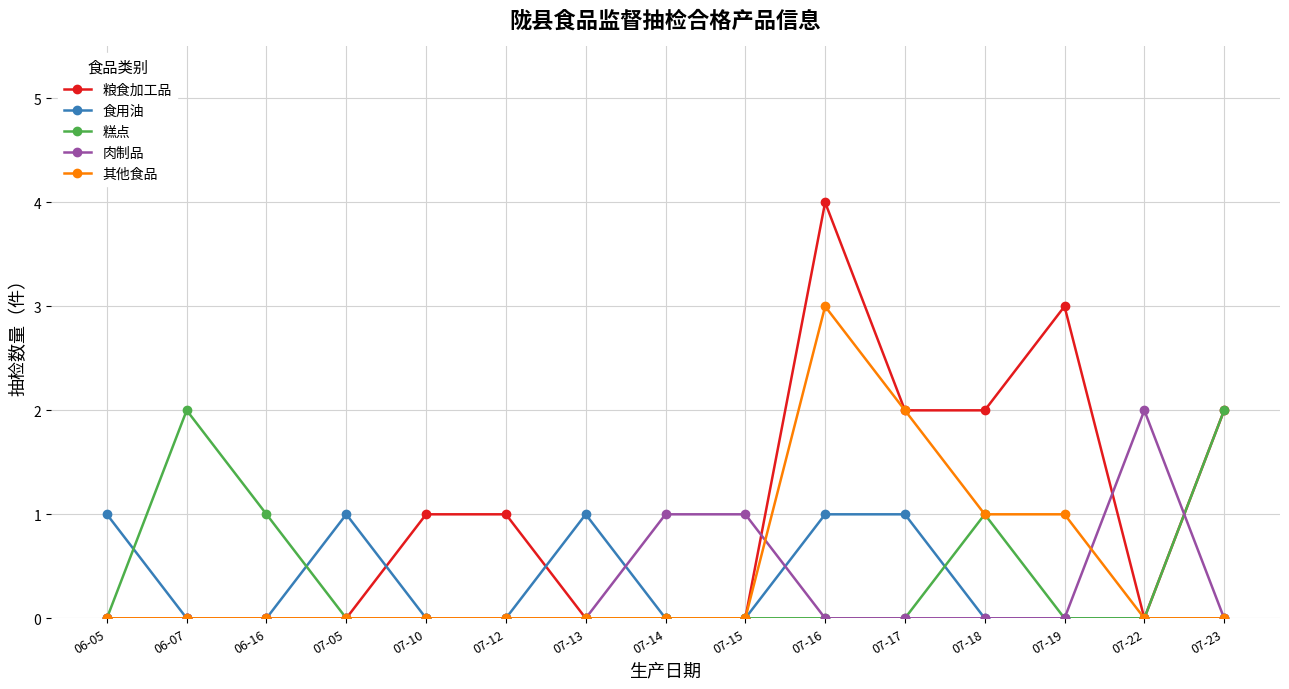

What position from the right is 07-10?

11